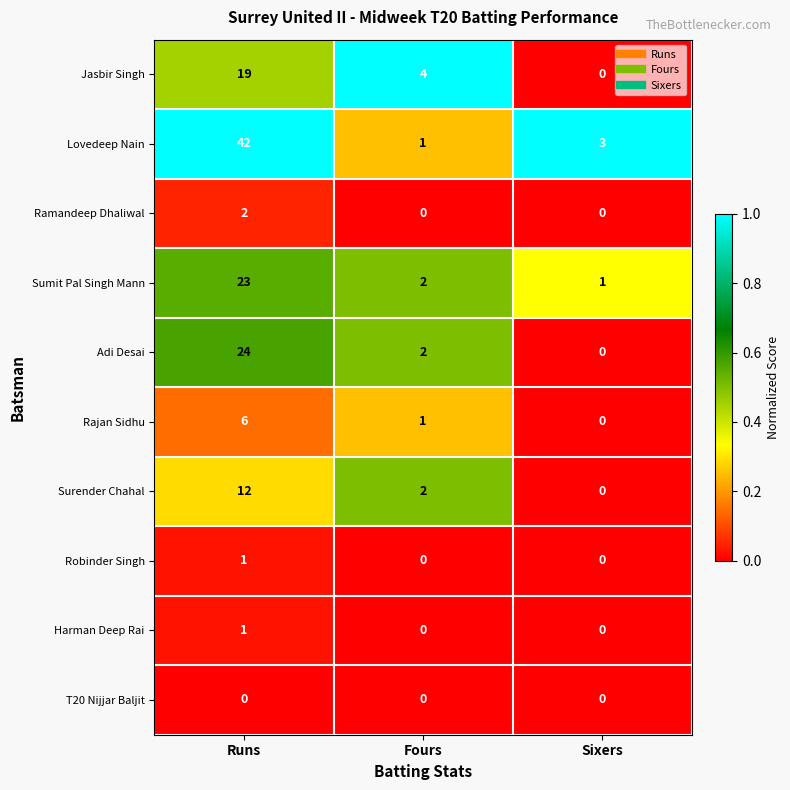

Is it true that Sumit Pal Singh Mann equals 2 at Sixers?

False